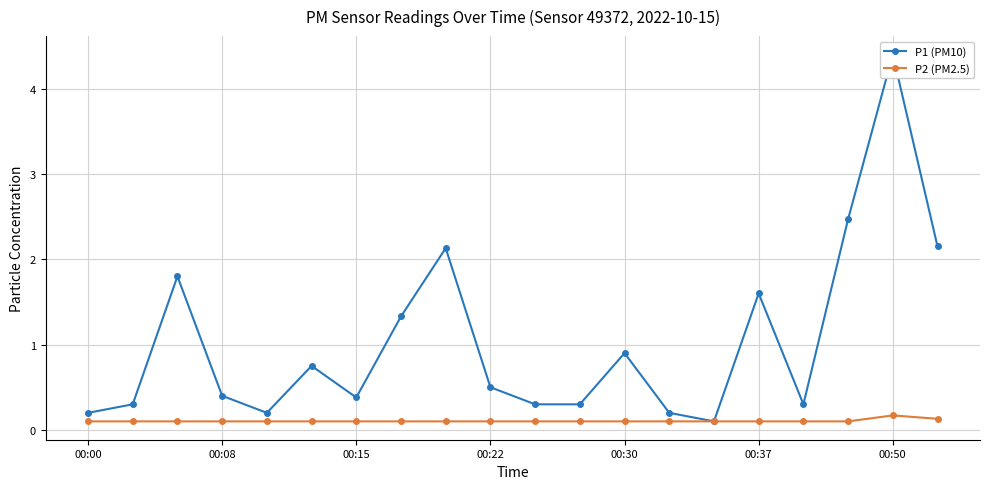

At which label does P2 (PM2.5) reach its minimum?

00:00